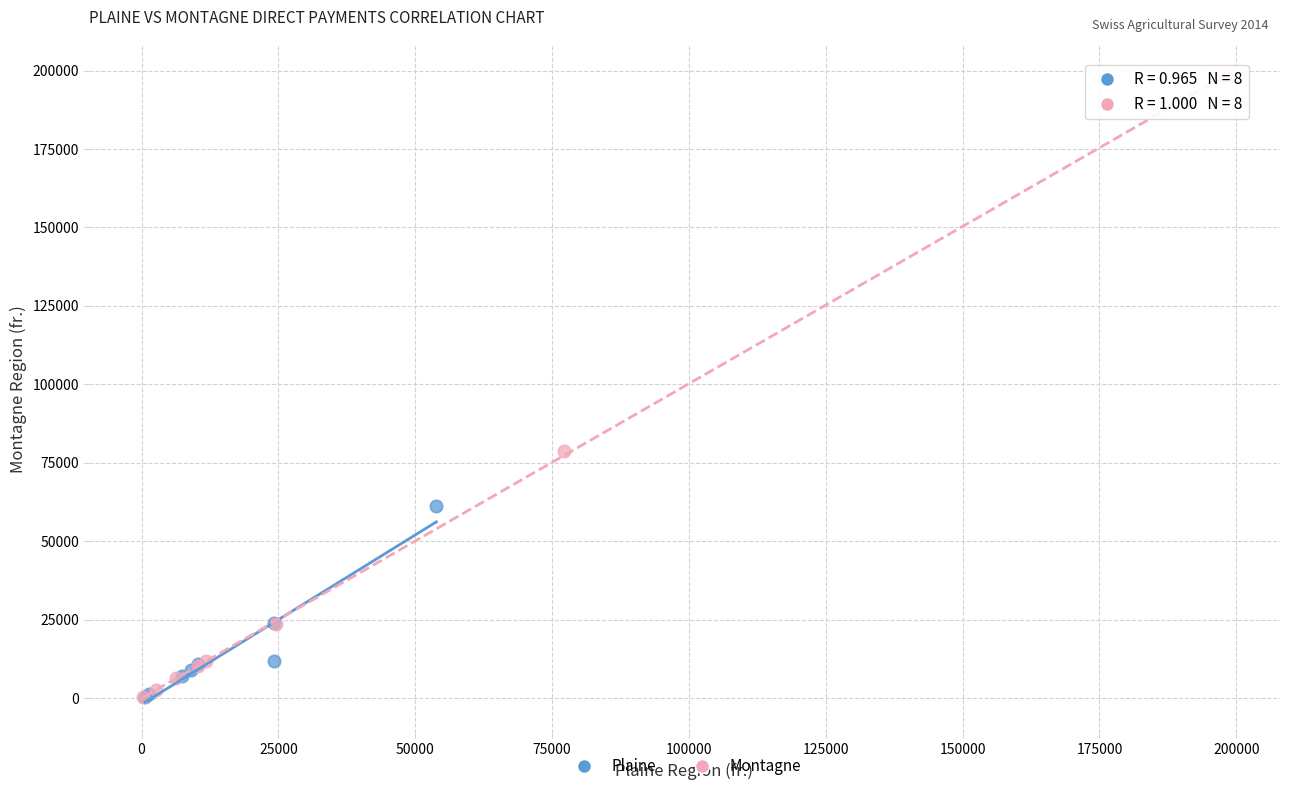

Which series has the widest spread of Y values?

Montagne